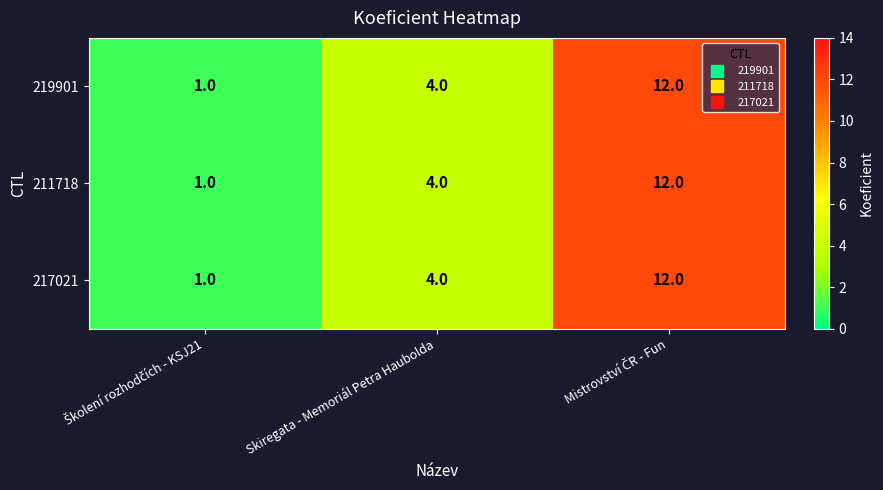

What is the sum of all 217021 values?

17